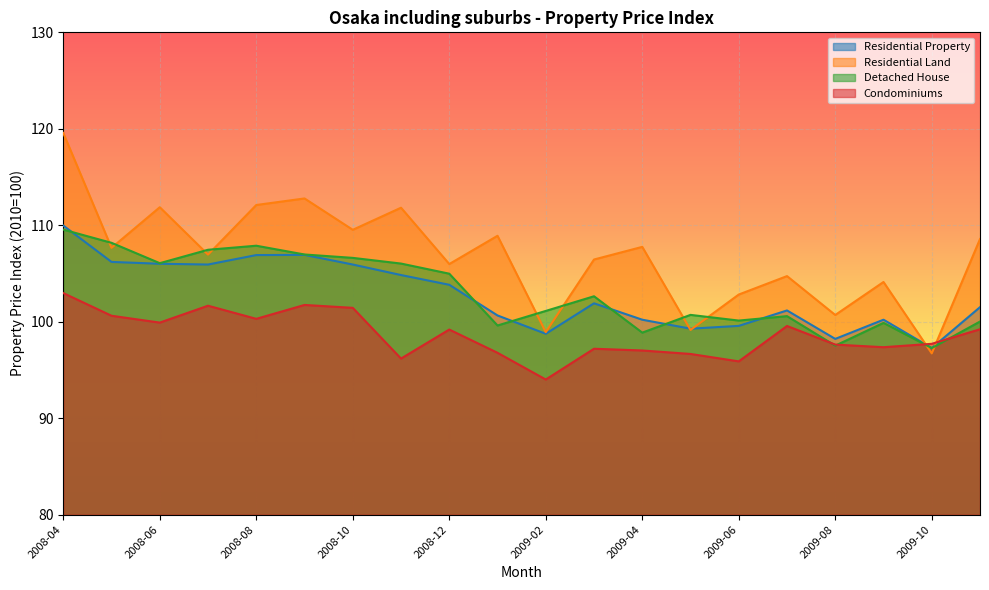

What is the label of the 4th point from the left?

2008-07